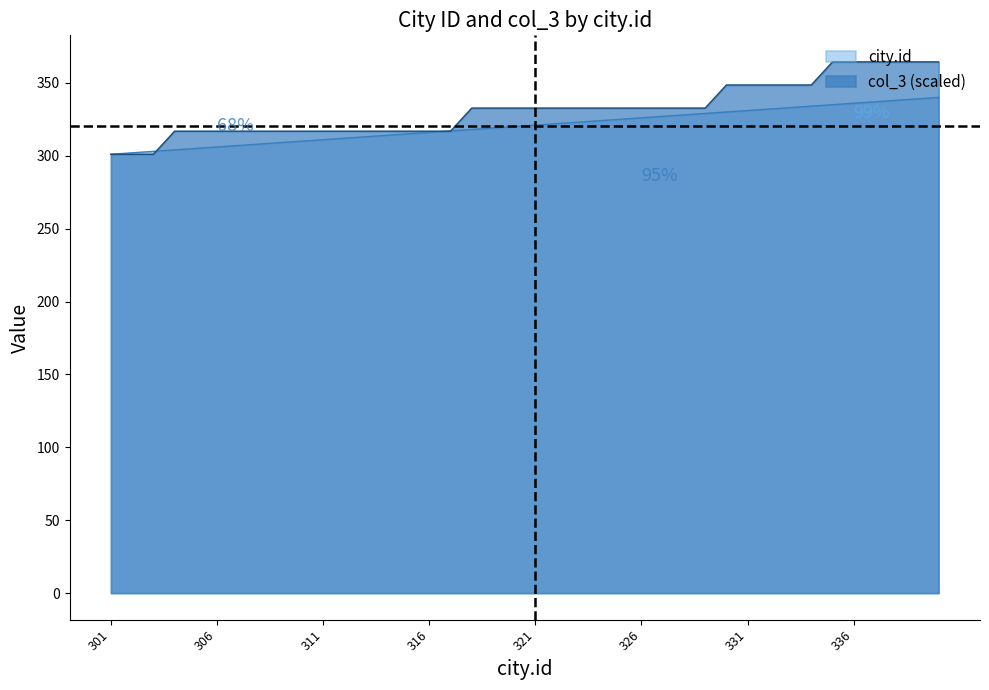

What is the difference between the maximum and second lowest values in the city.id series?

38.0